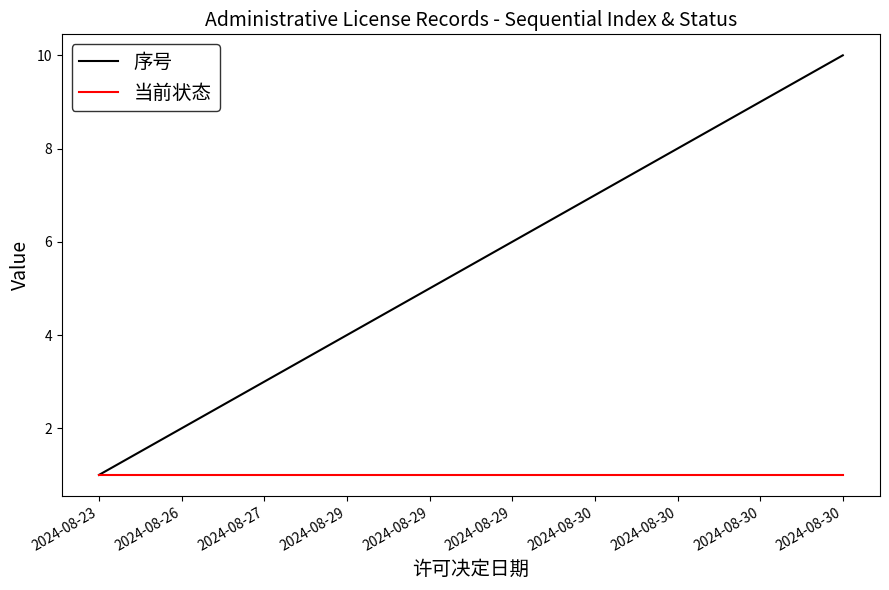

Does the chart display data point markers on the line(s)?

No